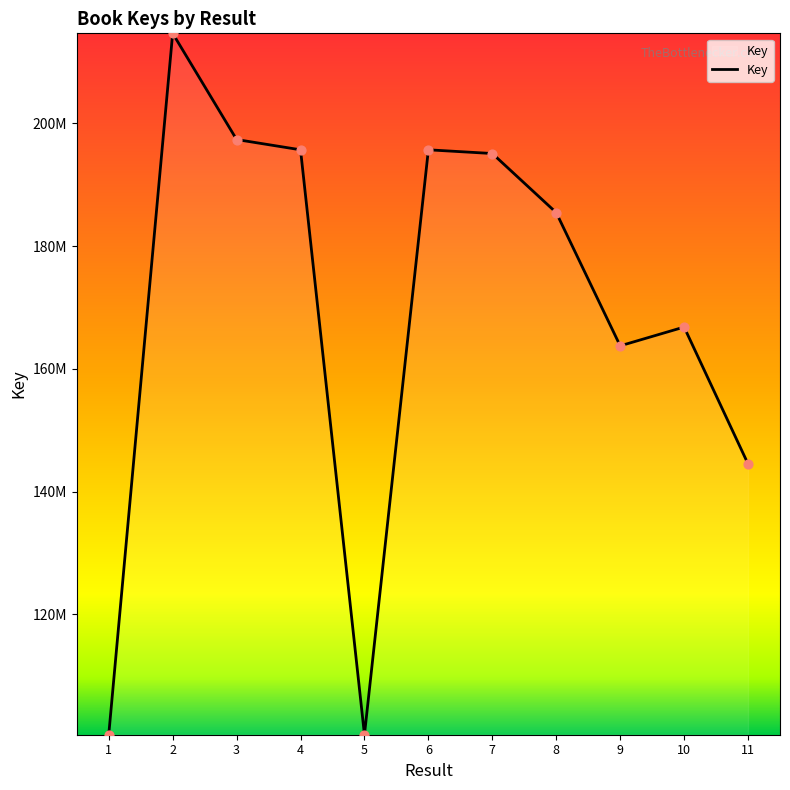

What is the ratio of the value at 5 to the value at 4?

0.5